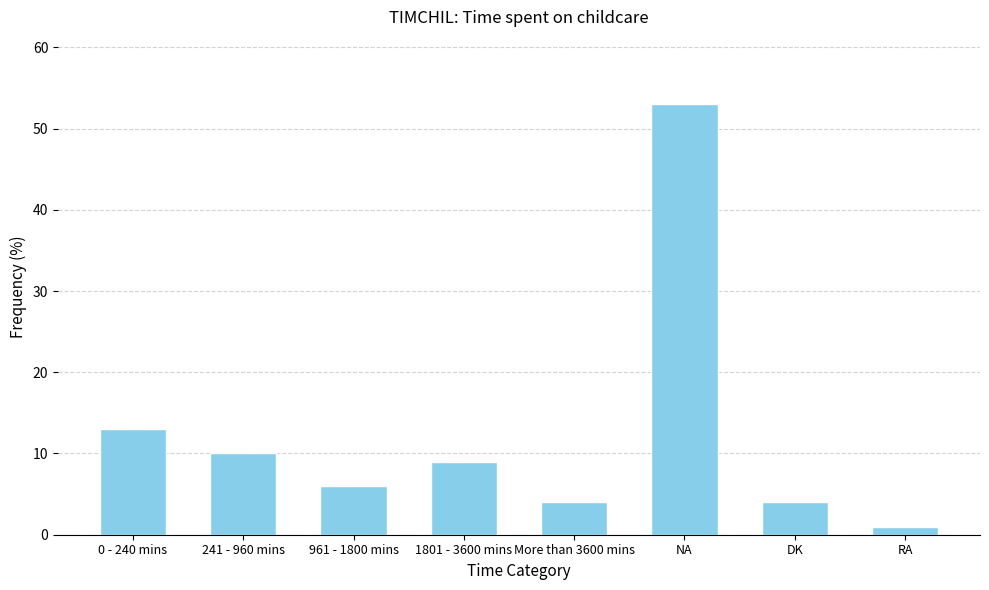

What is the label of the 8th bar from the left?

RA